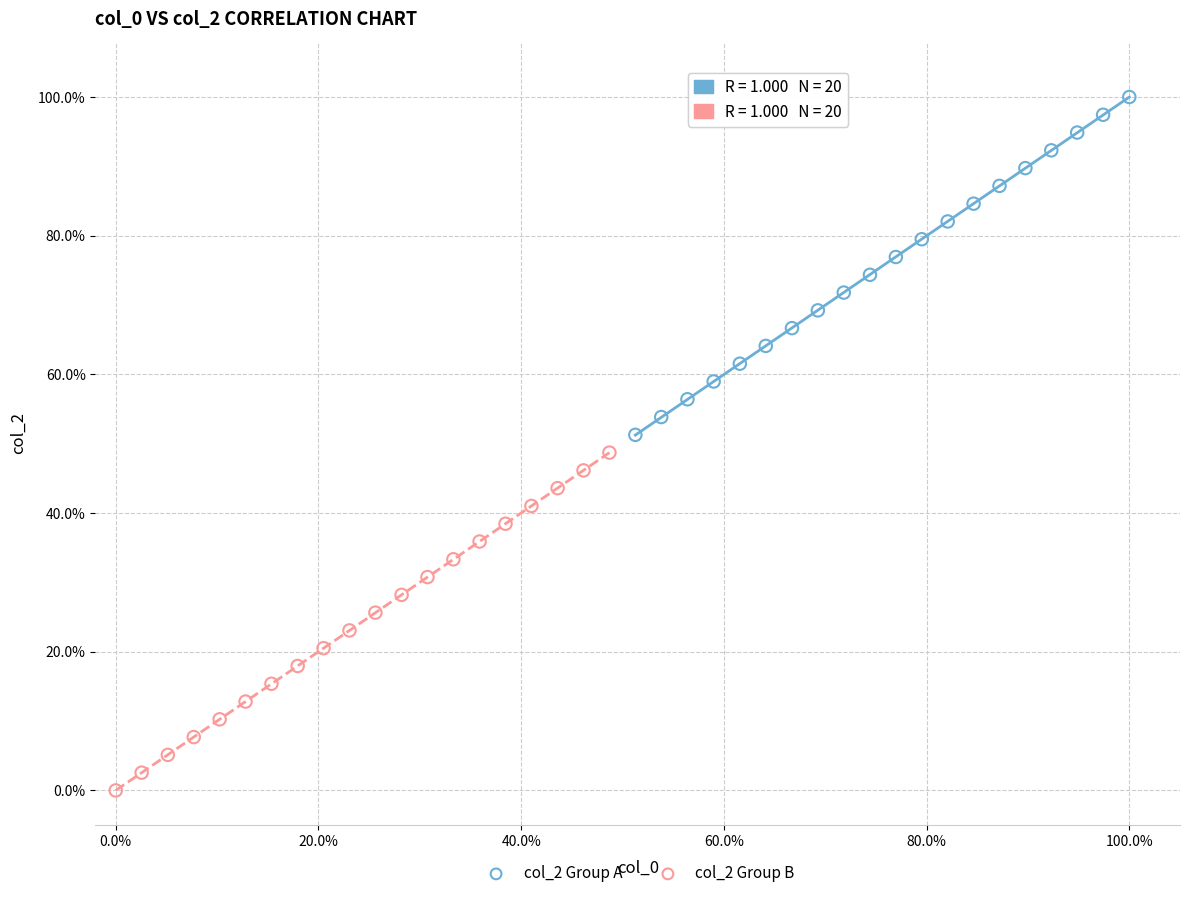

What are all the series names shown in the legend?

col_2 Group A, col_2 Group B